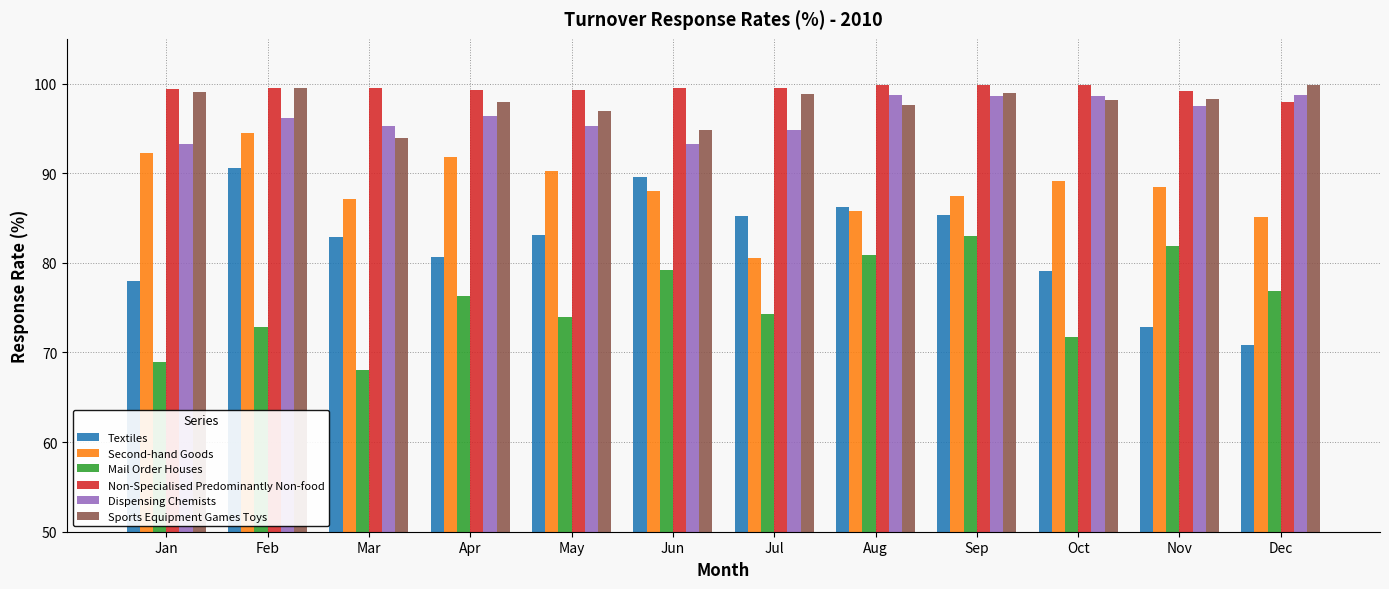

What is the sum of all Textiles values?

984.3